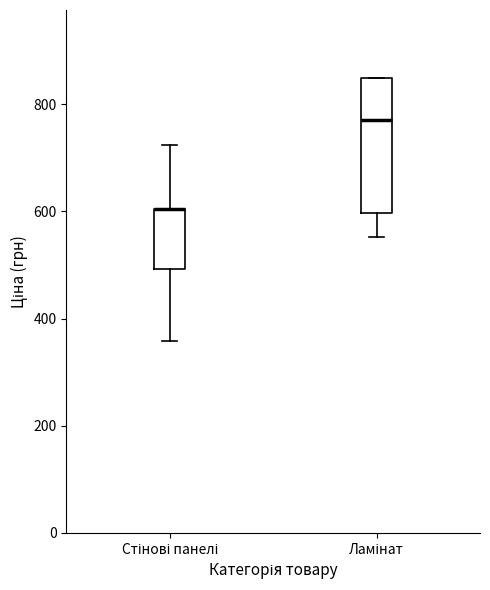

Where is the lower edge of the box for Ламінат on the y-axis? The values are not printed on the chart, so give them approximately, as read against the axis.

600